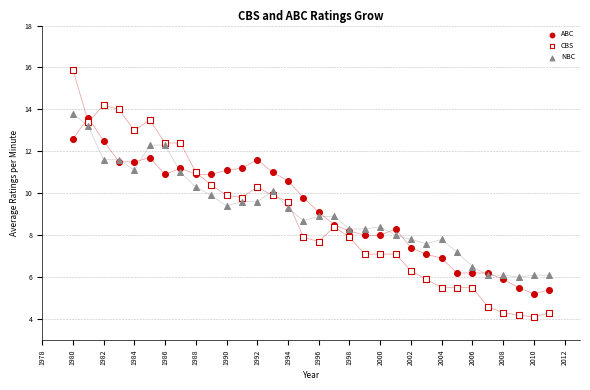

Which series contains the lowest Y value?

CBS